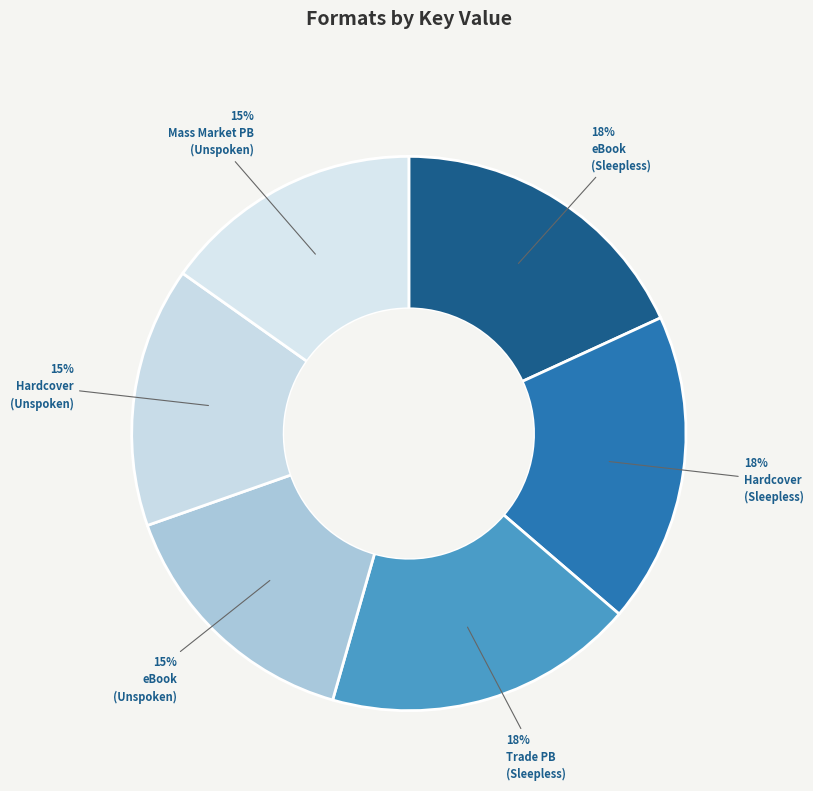

How many slices are in this pie chart?

6